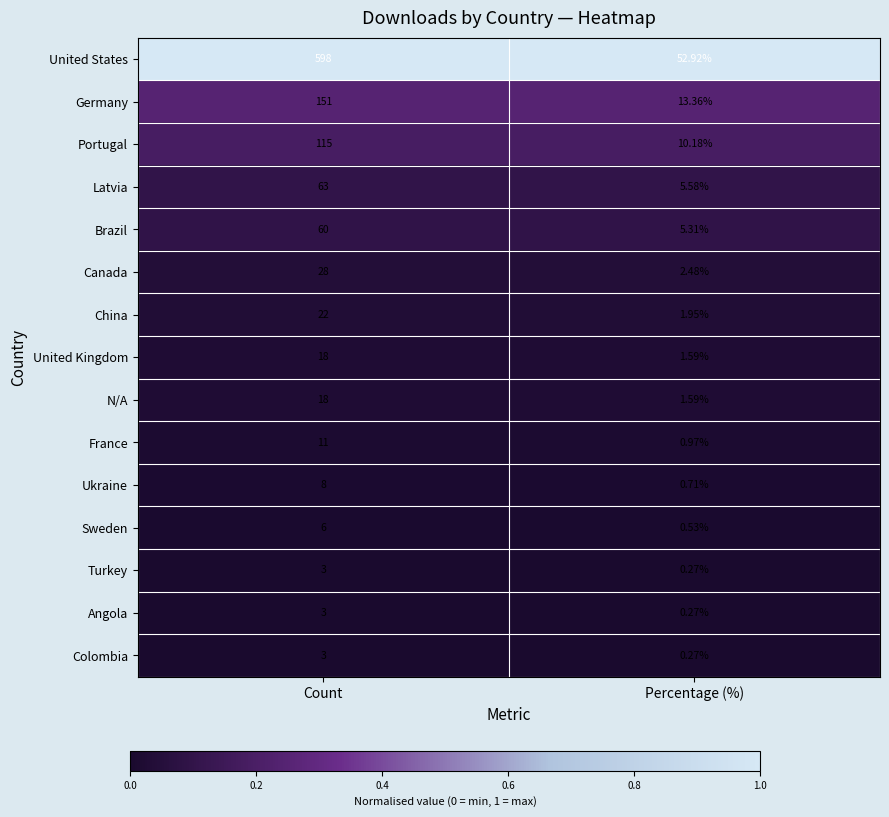

List the labels in order of Portugal value, smallest first.

Percentage (%), Count